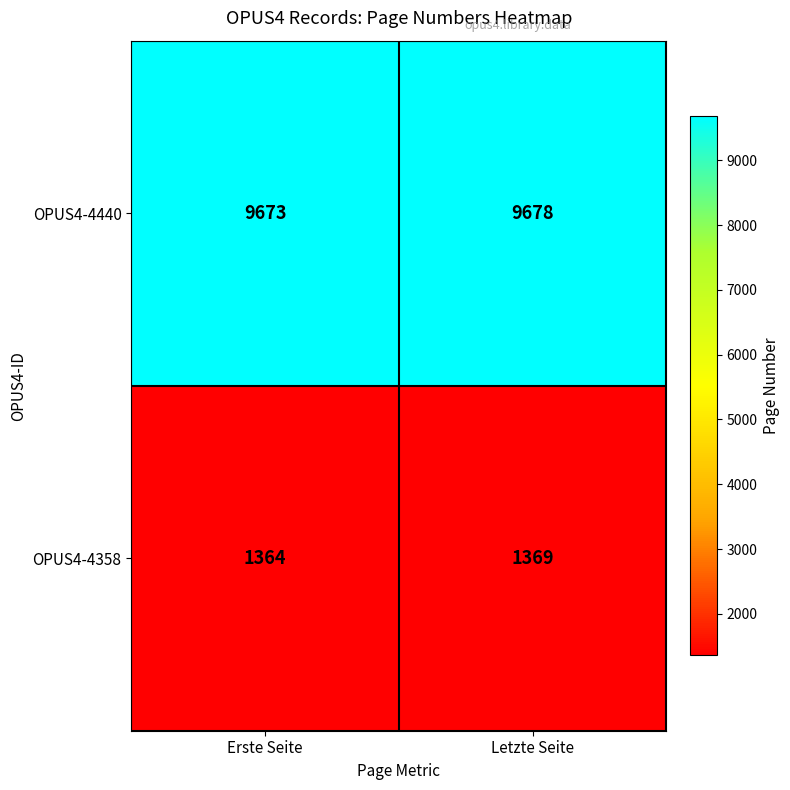

Reading left to right, extract all data points from this chart.

OPUS4-4440: Erste Seite=9673	Letzte Seite=9678
OPUS4-4358: Erste Seite=1364	Letzte Seite=1369